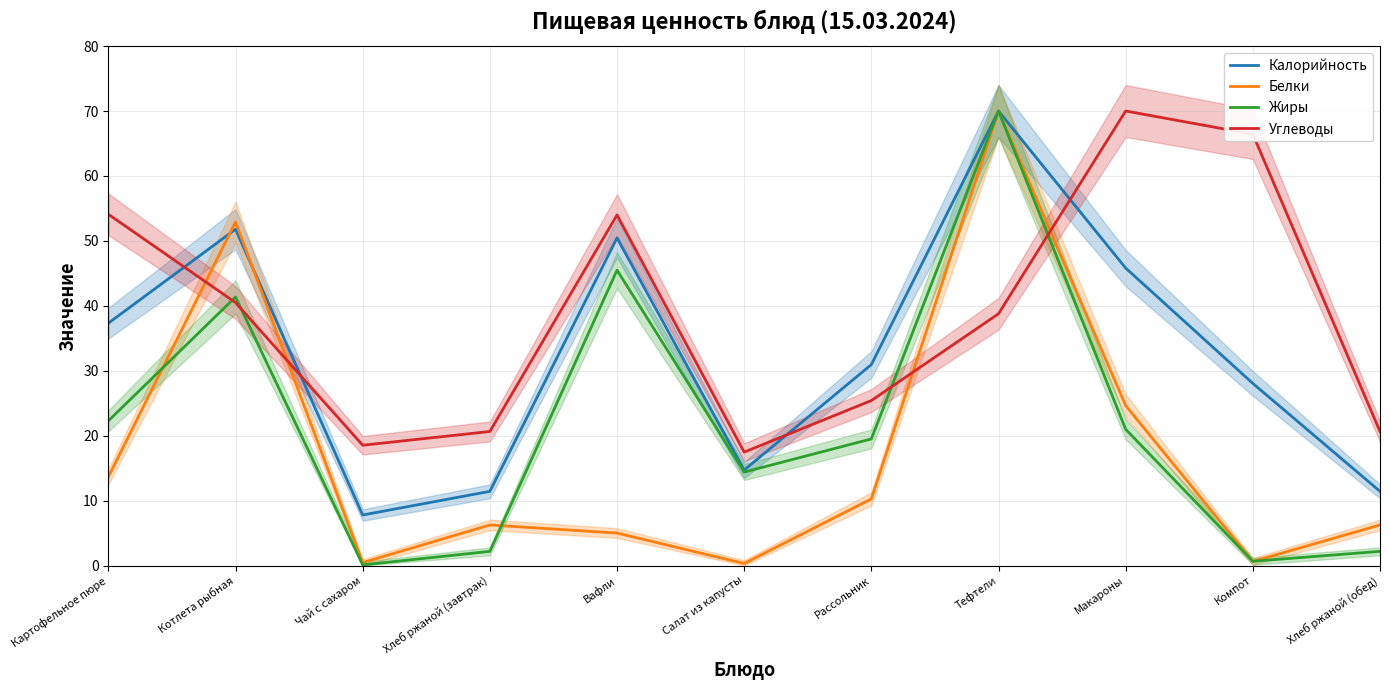

Which category has the lowest value across all series?

Чай с сахаром